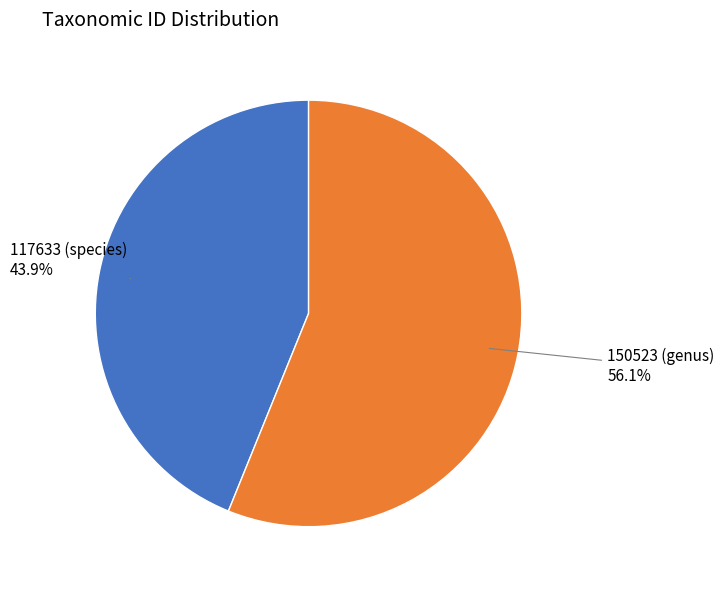

To the nearest percent, what is the difference between the largest and smallest slice percentages?

12%